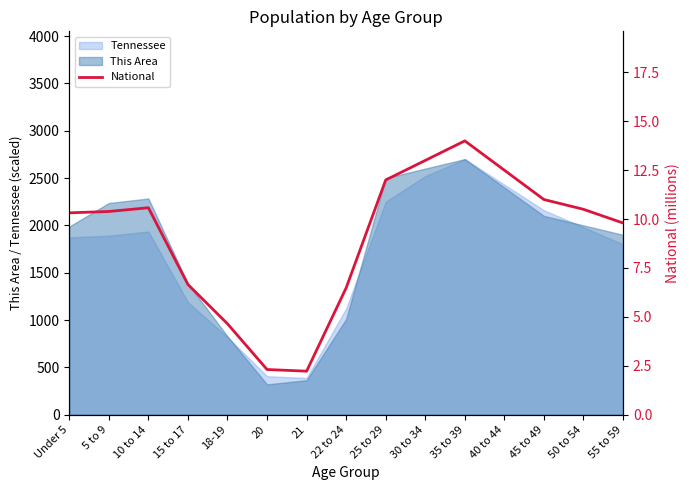

The value of This Area at 22 to 24 is 1497.3. True or false?

False